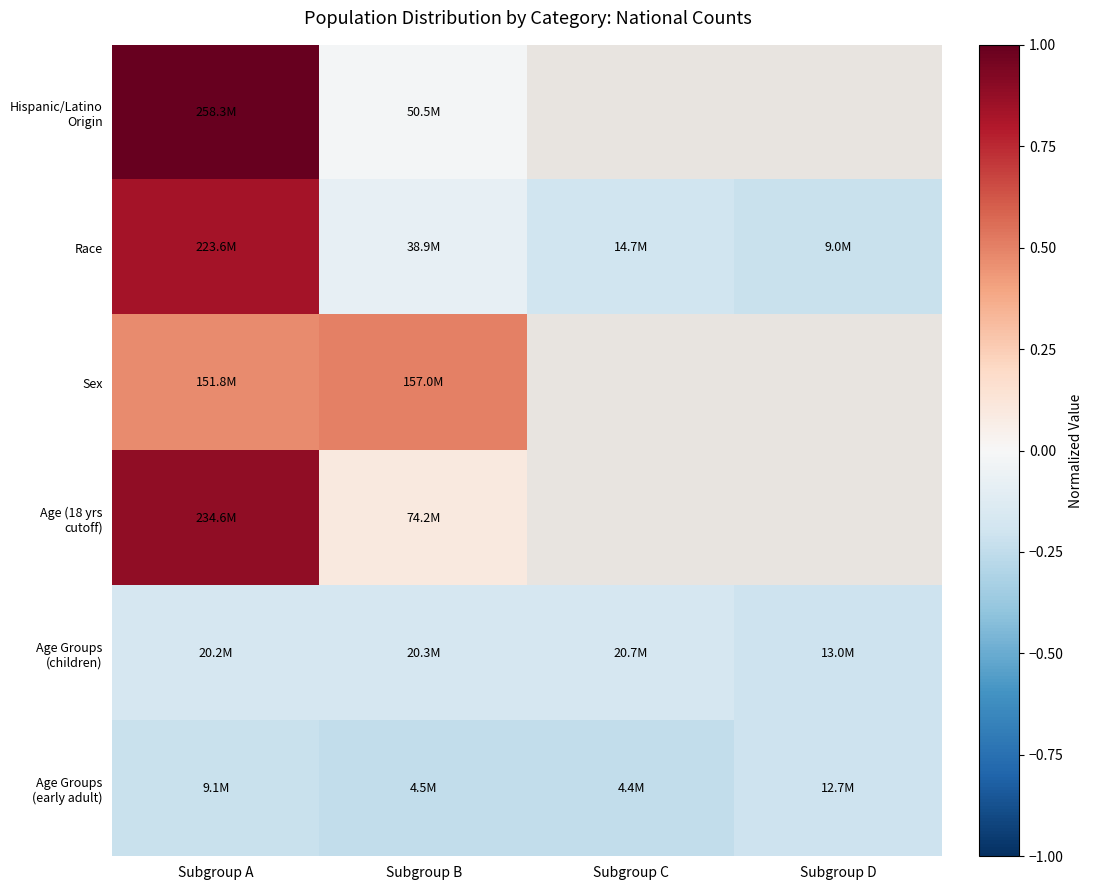

What is the minimum value for Age Groups (early adult)?

-0.2